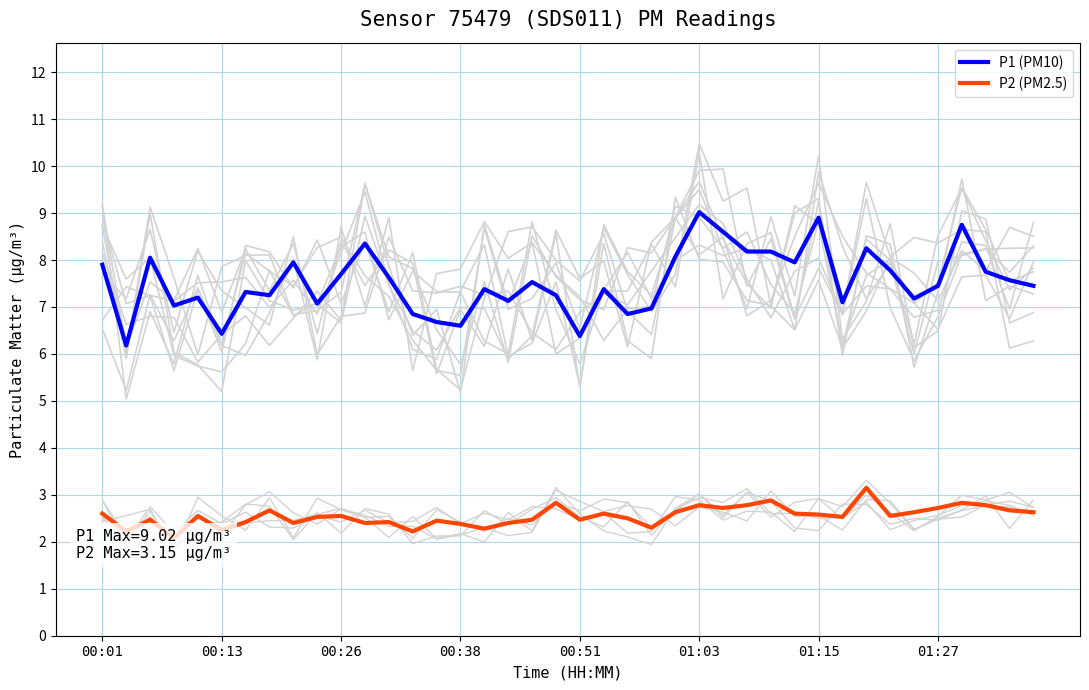

True or false: P2 (PM2.5) and P1 (PM10) cross at least once.

False